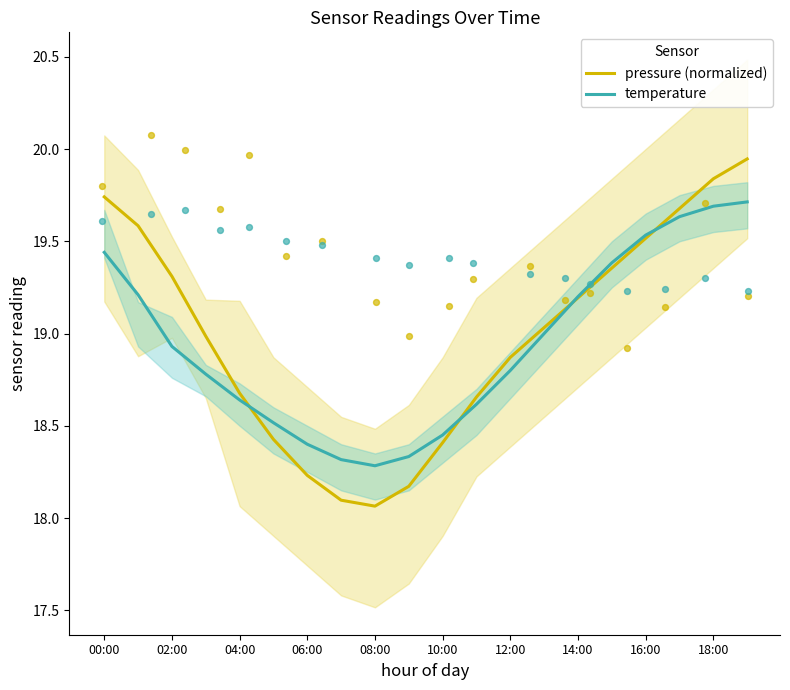

Which series has the widest spread of Y values?

pressure (normalized)